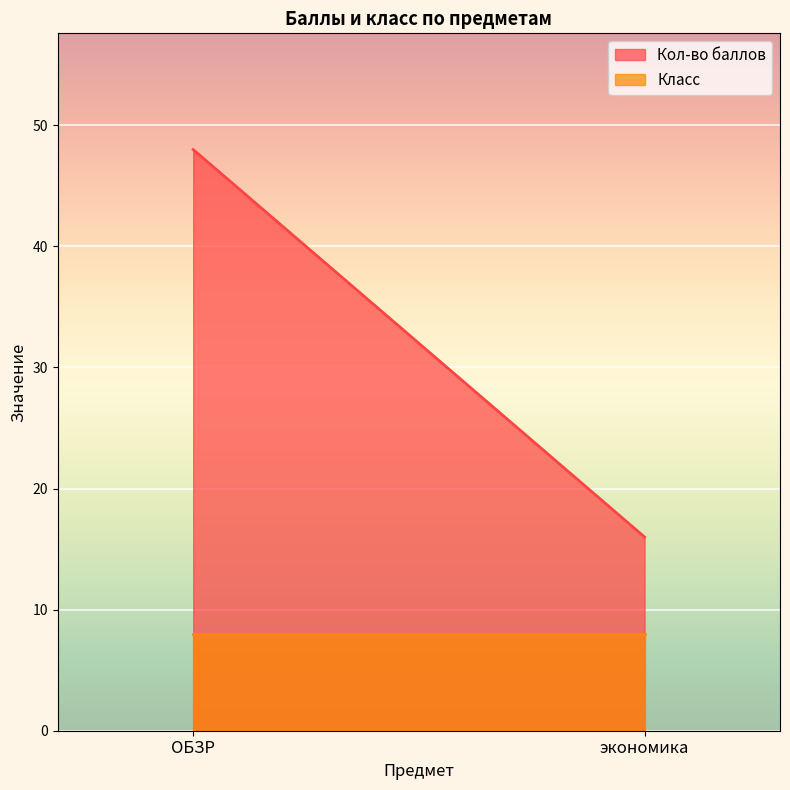

Rank the categories by Кол-во баллов value from highest to lowest.

ОБЗР, экономика